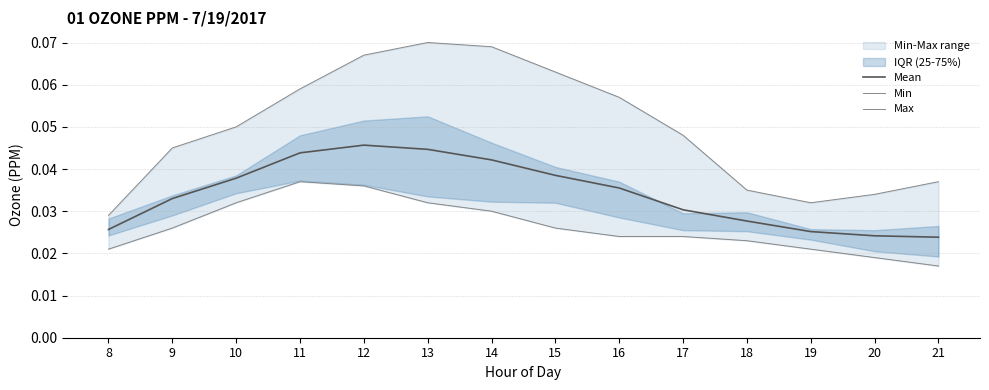

Where is the first local minimum for Max?

19